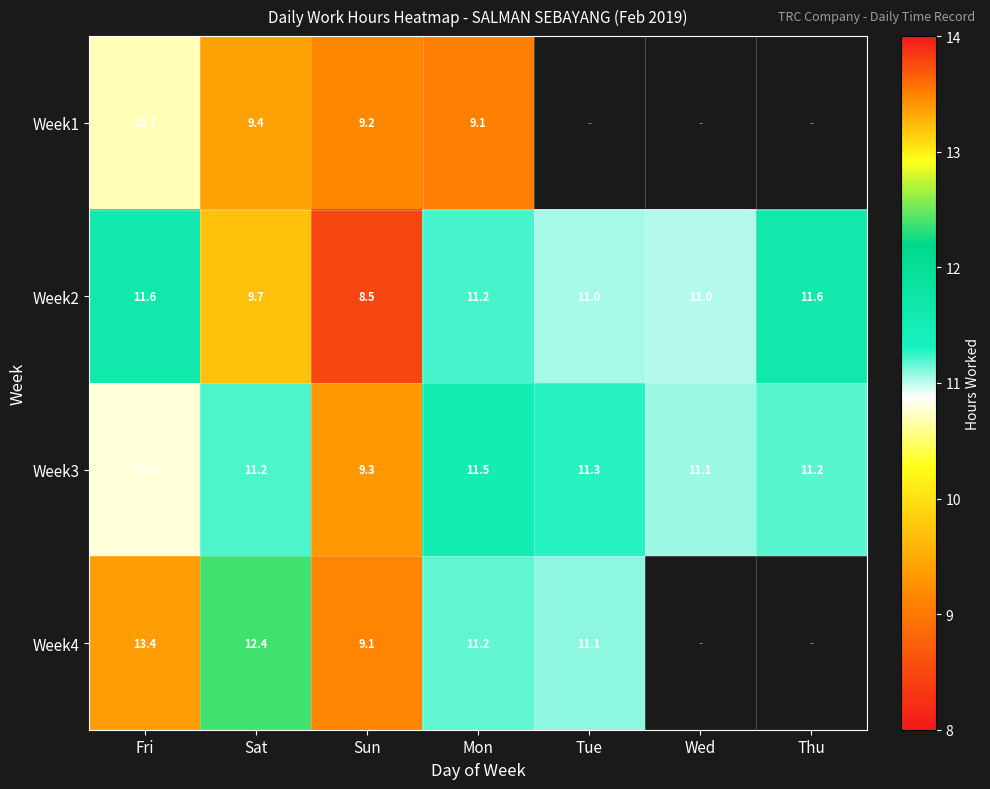

What is the average value of the Week2 series?

10.7